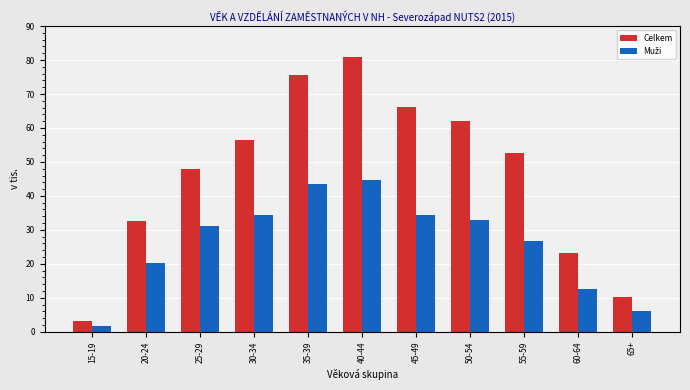

Which category has the lowest value in the Celkem series?

15-19